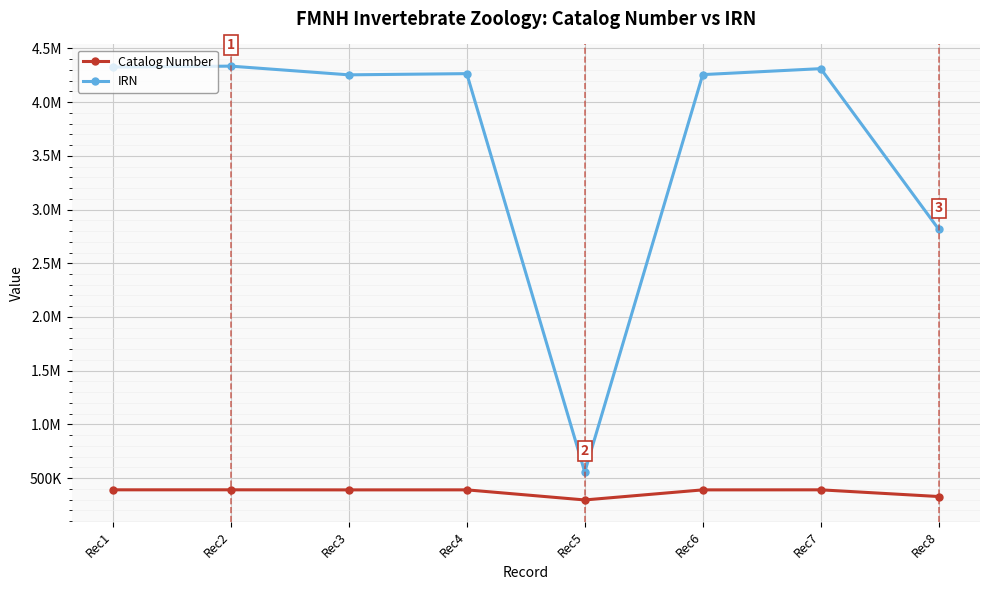

At which label is IRN closest to 2445521?

Rec8